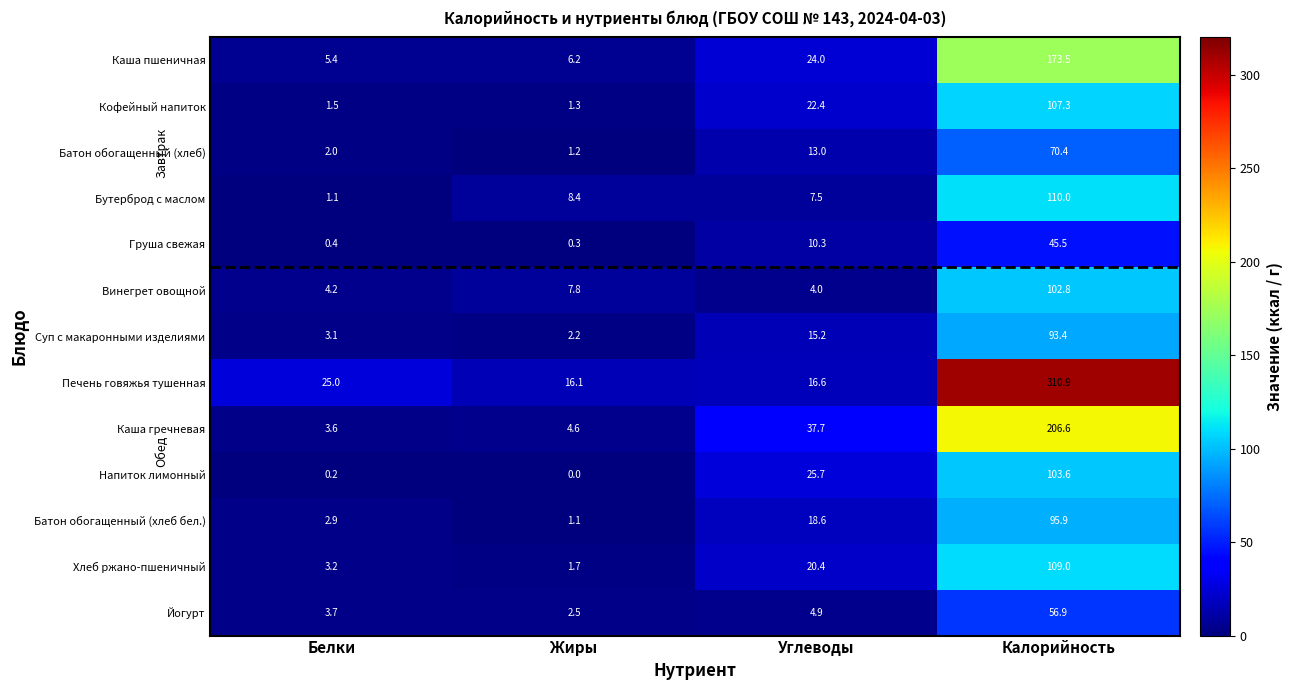

True or false: Батон обогащенный (хлеб бел.) has a value of 2.9 at Белки.

True